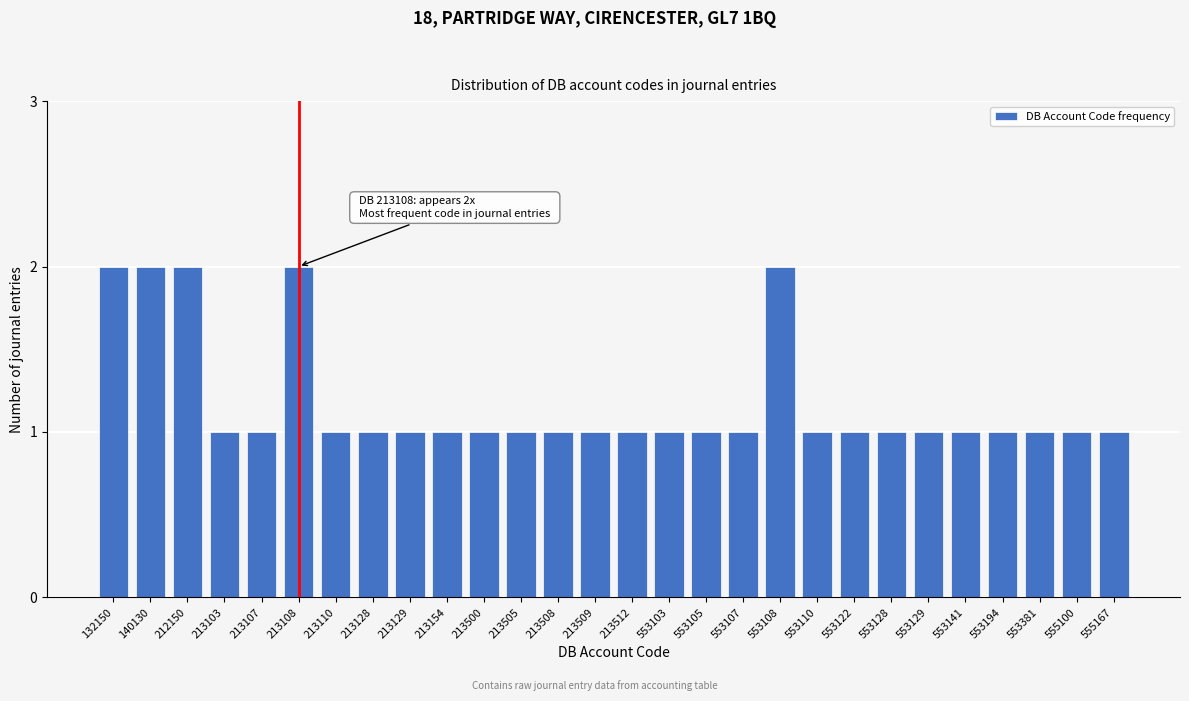

Reading left to right, transcribe all the data shown in this chart.

132150=2	140130=2	212150=2	213103=1	213107=1	213108=2	213110=1	213128=1	213129=1	213154=1	213500=1	213505=1	213508=1	213509=1	213512=1	553103=1	553105=1	553107=1	553108=2	553110=1	553122=1	553128=1	553129=1	553141=1	553194=1	553381=1	555100=1	555167=1